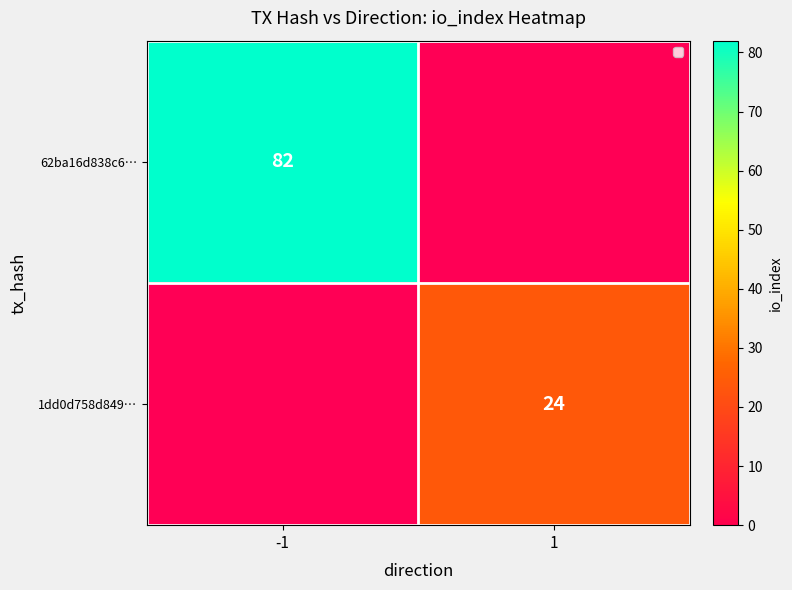

Is the value of 1dd0d758d849… at 1 greater than the value of 62ba16d838c6… at 1?

Yes